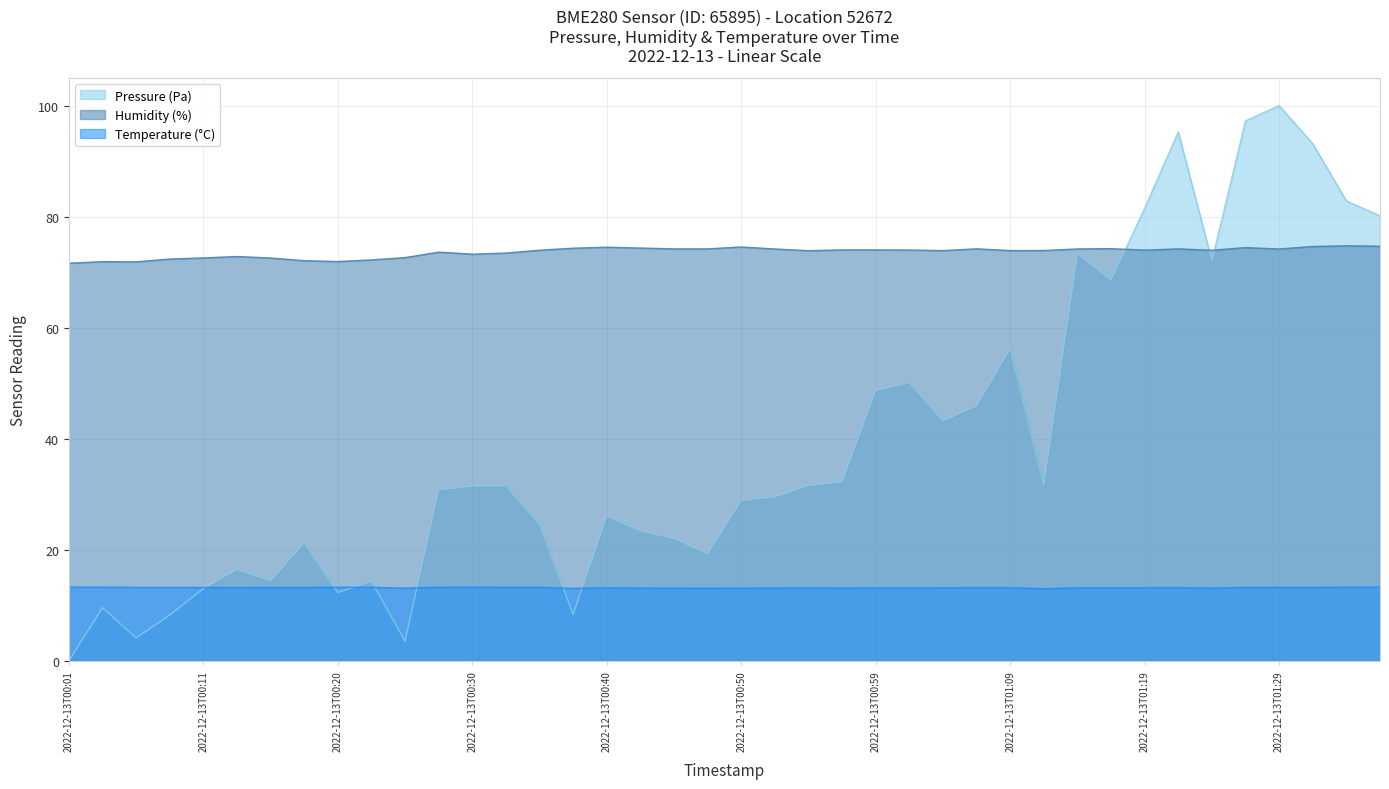

The Humidity (%) series shows 72.6 at 2022-12-13T00:25. True or false?

True